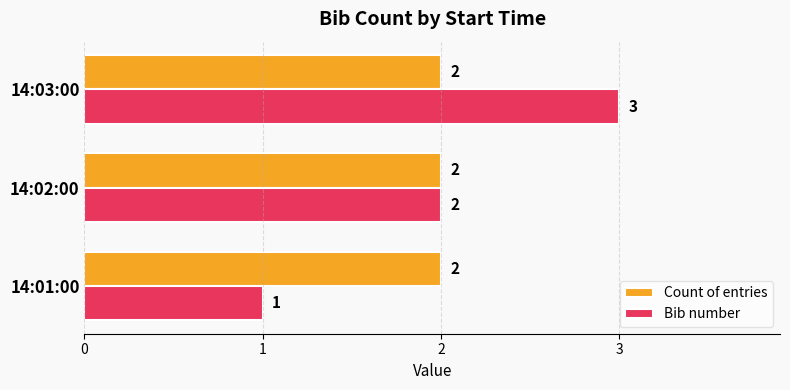

Count the Bib number values in the range 1 to 3.

3